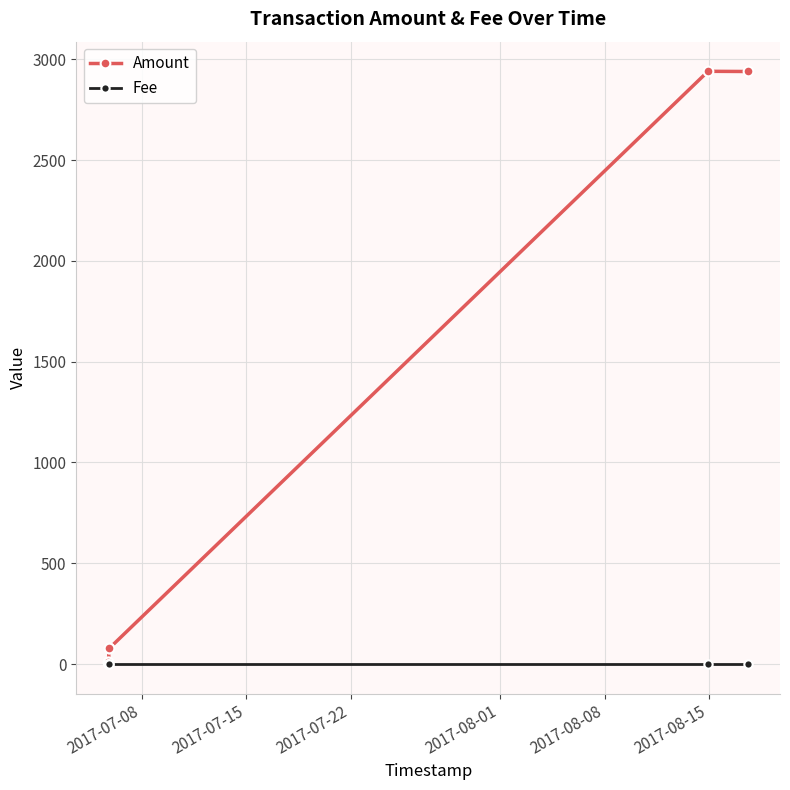

What are all the series names shown in the legend?

Amount, Fee